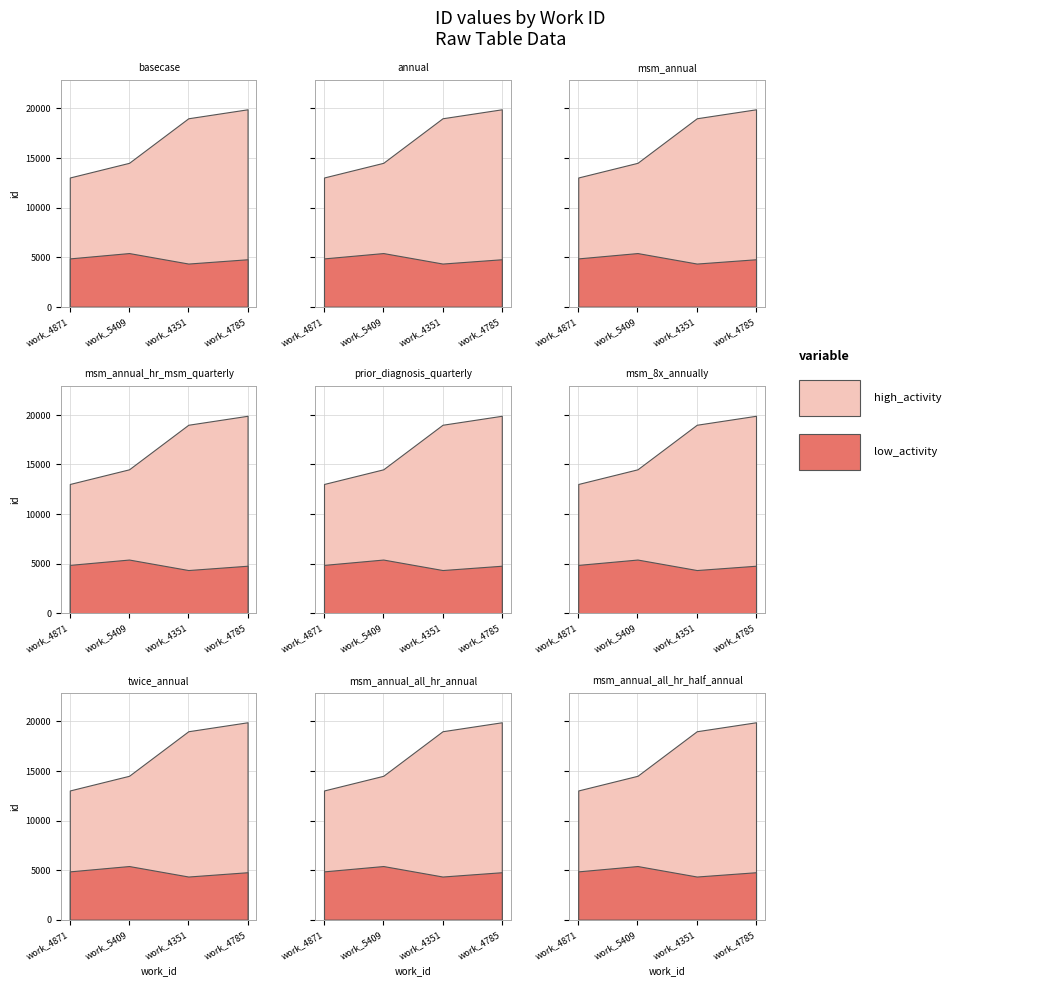

What is the difference between the maximum and minimum values in the low_activity series?

1058